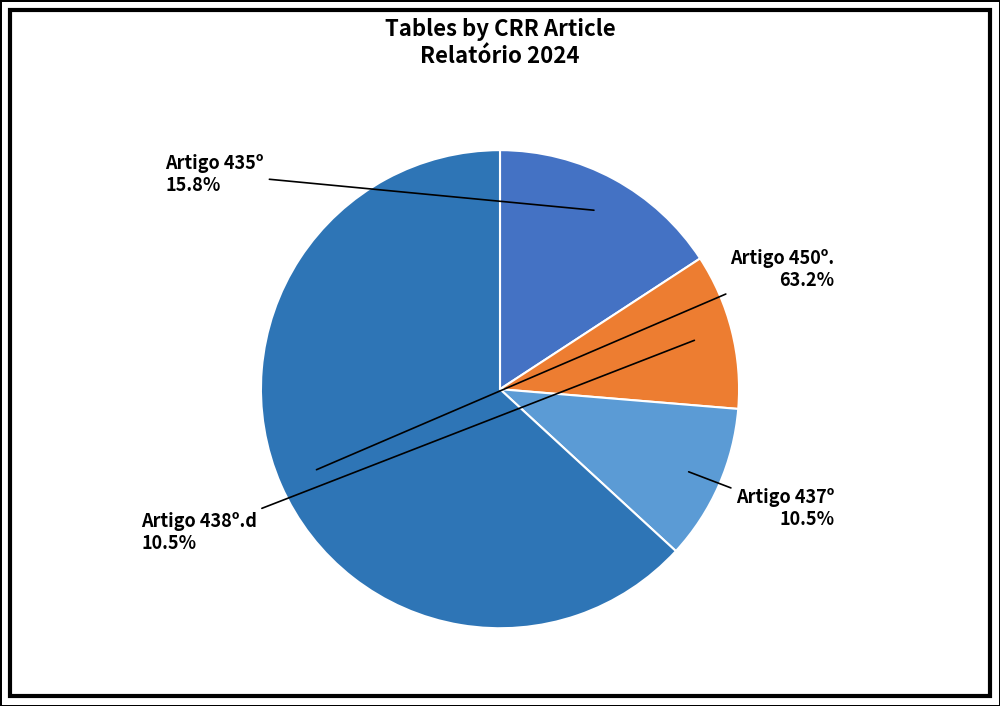

To the nearest percent, what is the average slice percentage?

25%